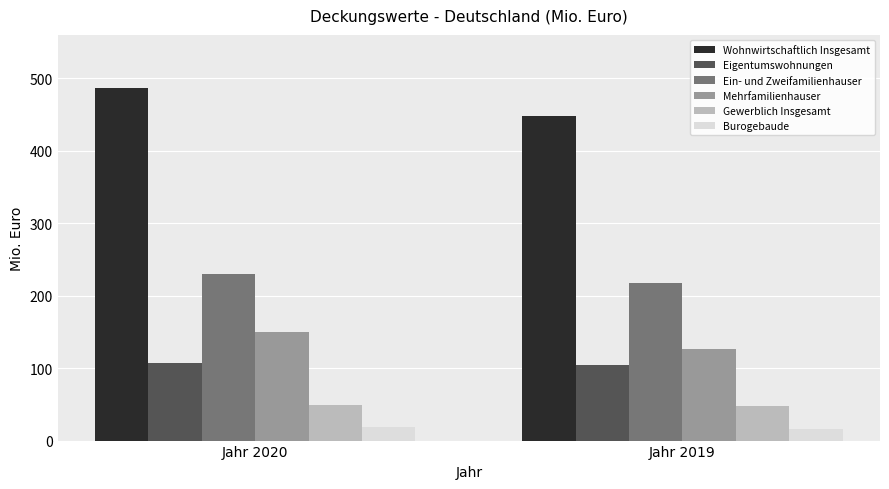

Is the value of Burogebaude at Jahr 2019 greater than the value of Gewerblich Insgesamt at Jahr 2019?

No